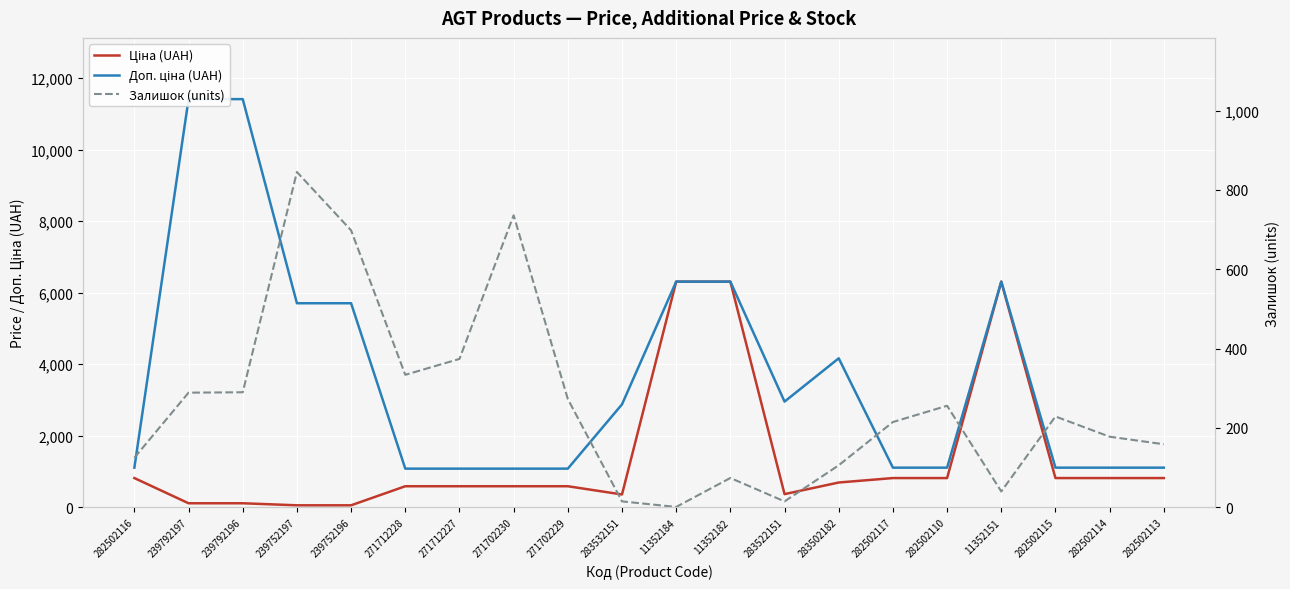

List the series in order of their overall mean, lowest first.

Залишок (units), Ціна (UAH), Доп. ціна (UAH)